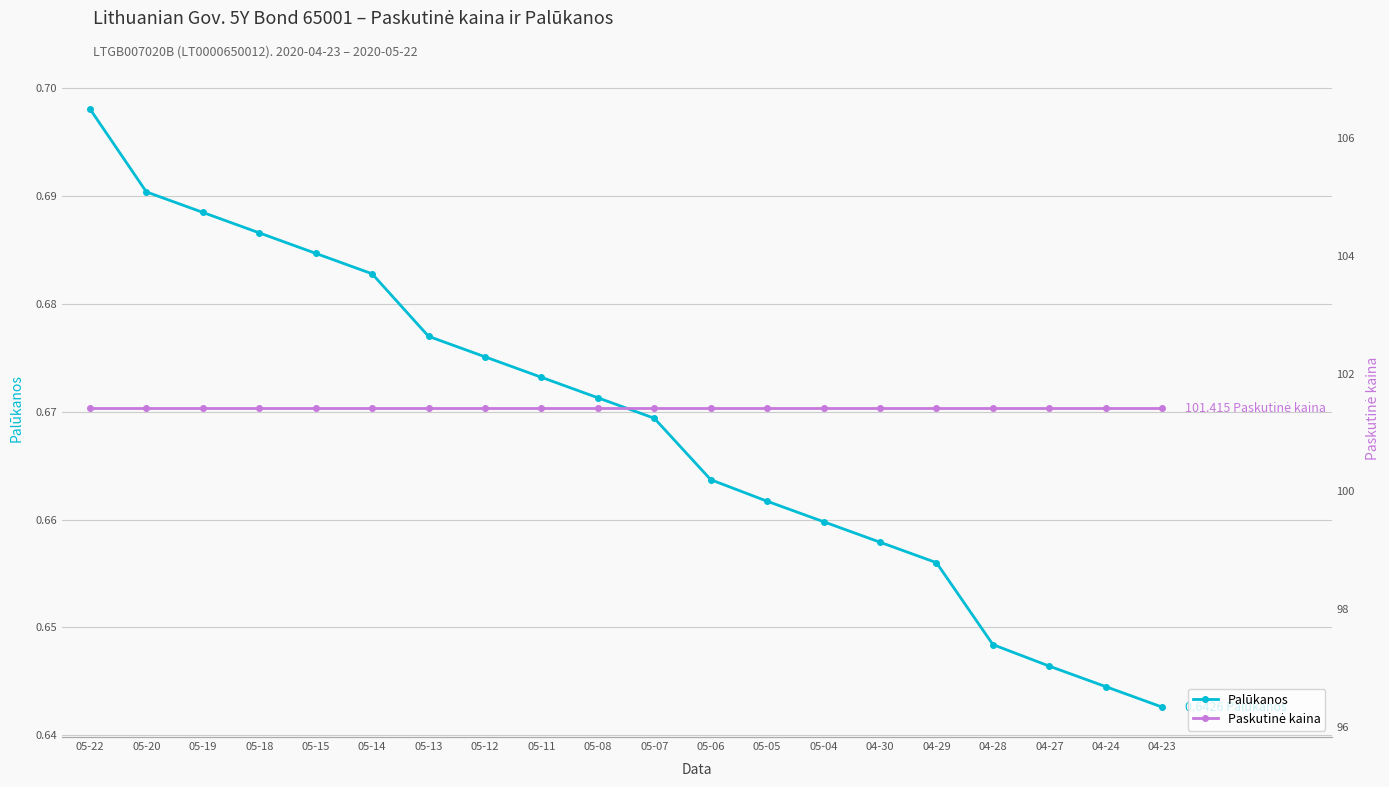

The Palūkanos series shows 0.7 at 05-19. True or false?

True